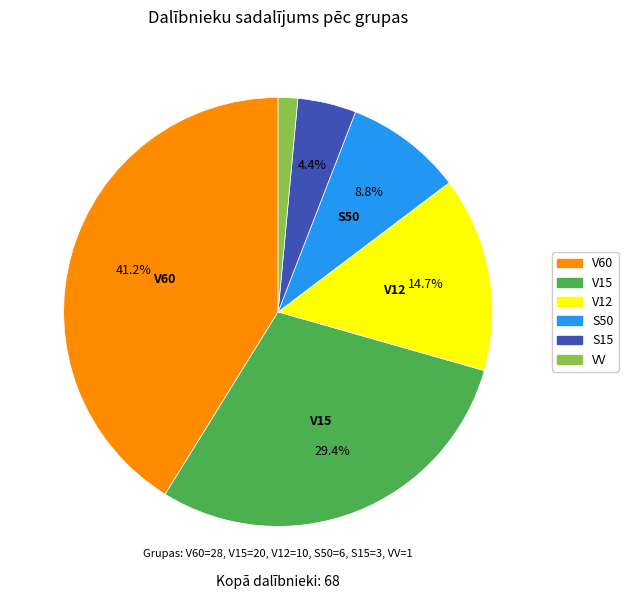

What percentage is the V12 slice, to the nearest percent?

15%